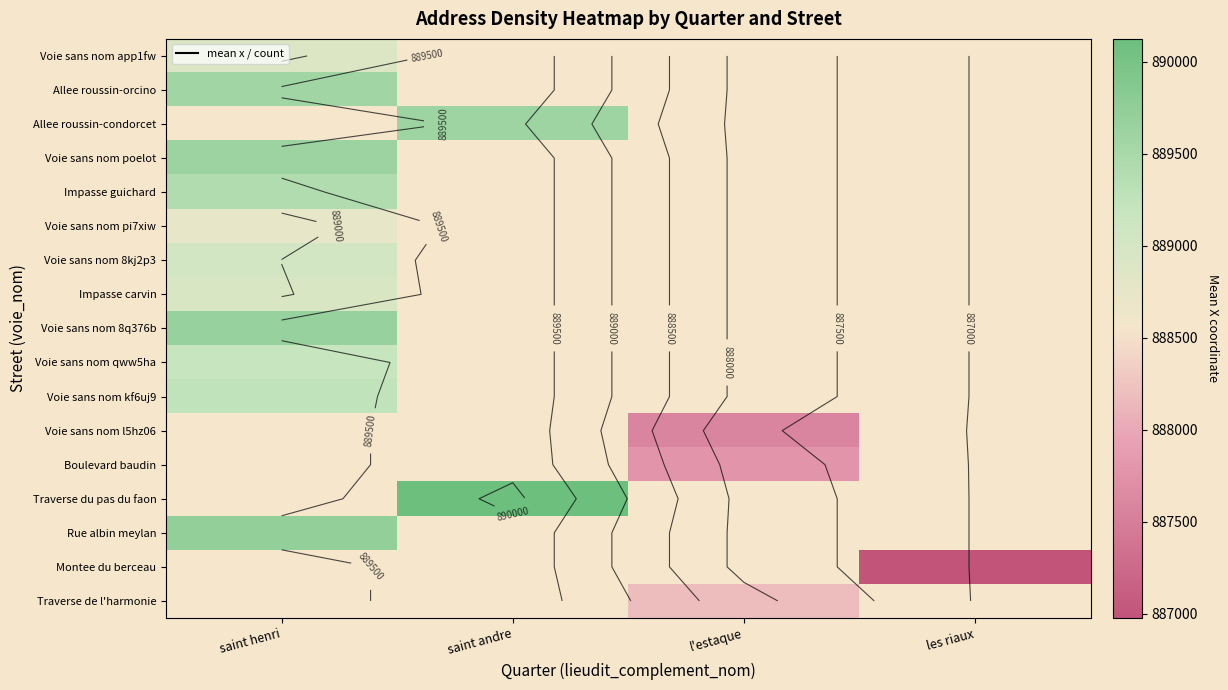

Between l'estaque and saint andre, which is larger?

saint andre